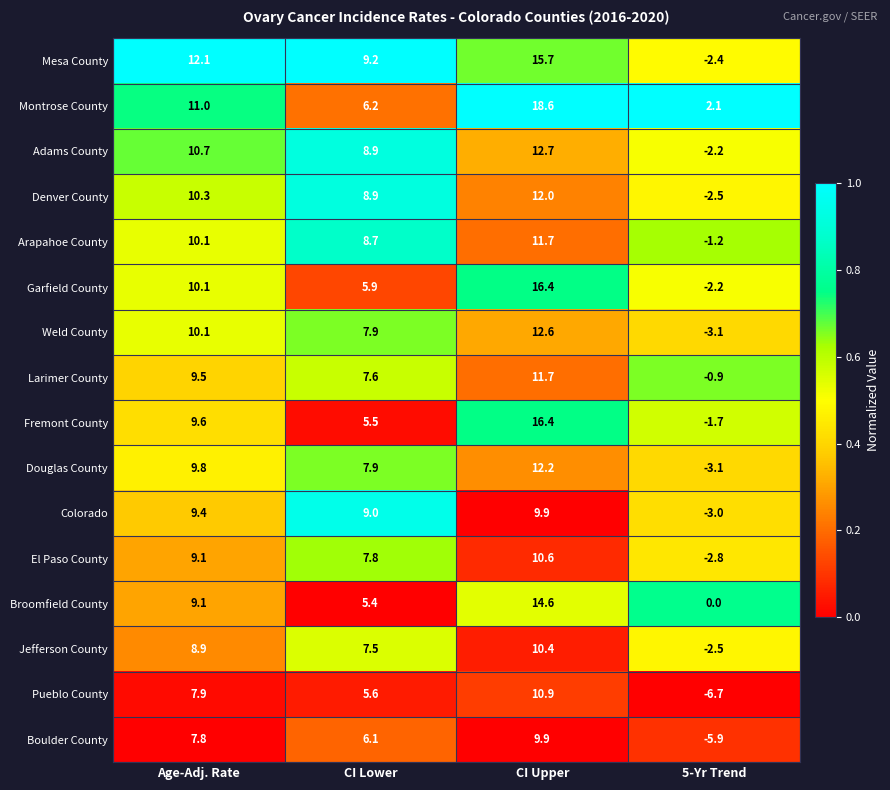

The Fremont County series shows -1.7 at 5-Yr Trend. True or false?

True